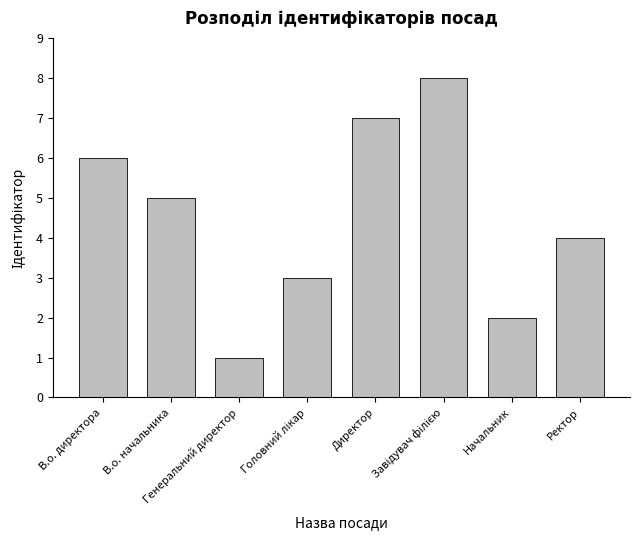

What is the label of the 1st bar from the left?

В.о. директора